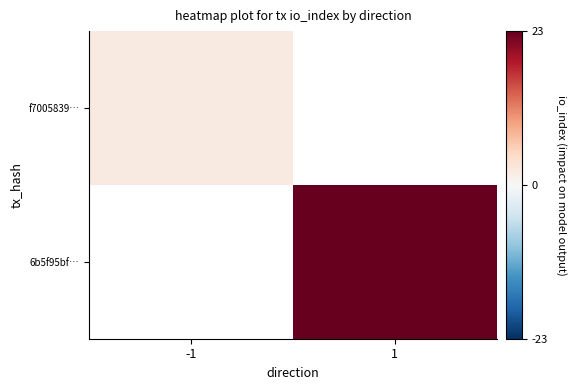

Is the value of f7005839… at 1 greater than the value of 6b5f95bf… at 1?

No